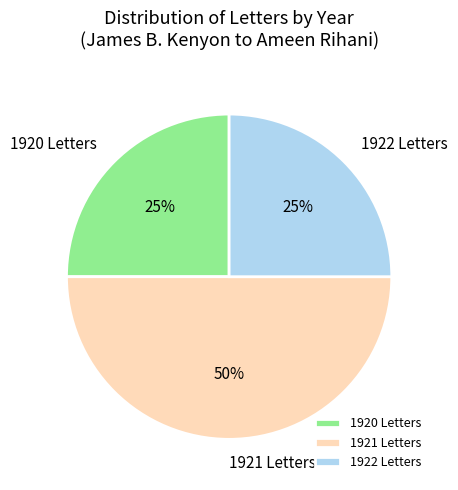

Is the sum of 1921 Letters and 1922 Letters greater than half?

Yes